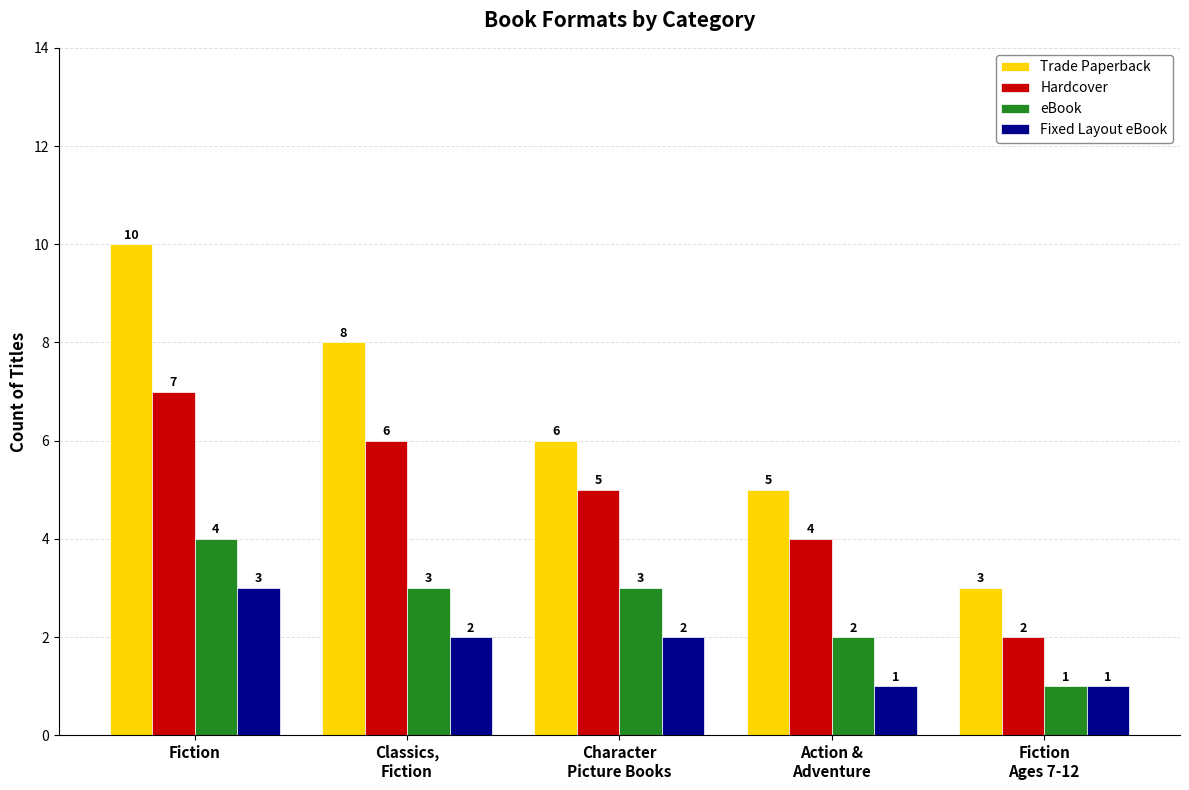

Is the value of Hardcover at Classics,
Fiction greater than the value of eBook at Character
Picture Books?

Yes